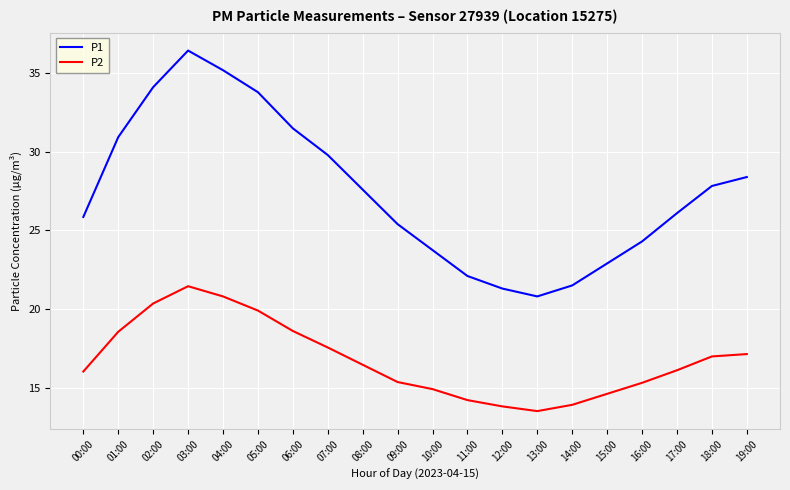

True or false: P2 and P1 cross at least once.

False